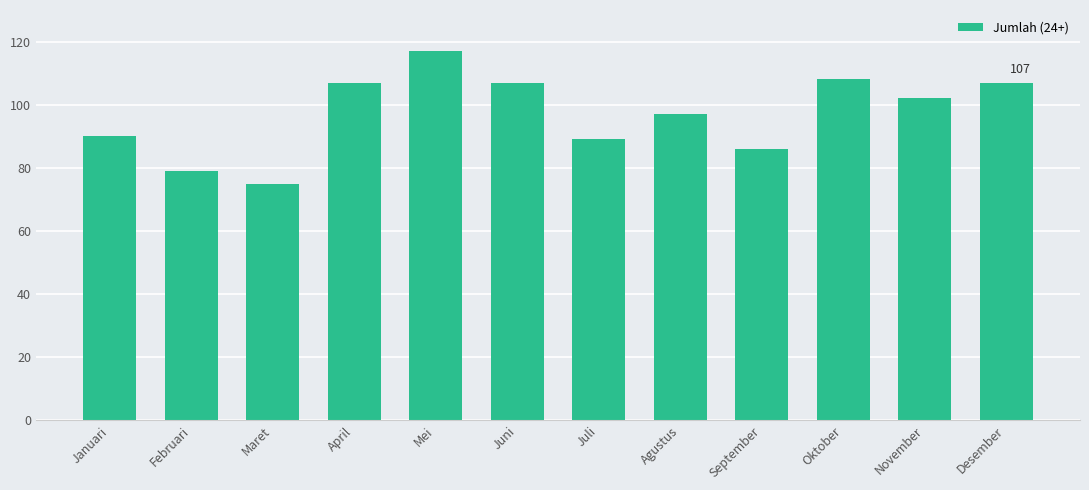

Reading left to right, extract all data points from this chart.

Januari=90	Februari=79	Maret=75	April=107	Mei=117	Juni=107	Juli=89	Agustus=97	September=86	Oktober=108	November=102	Desember=107